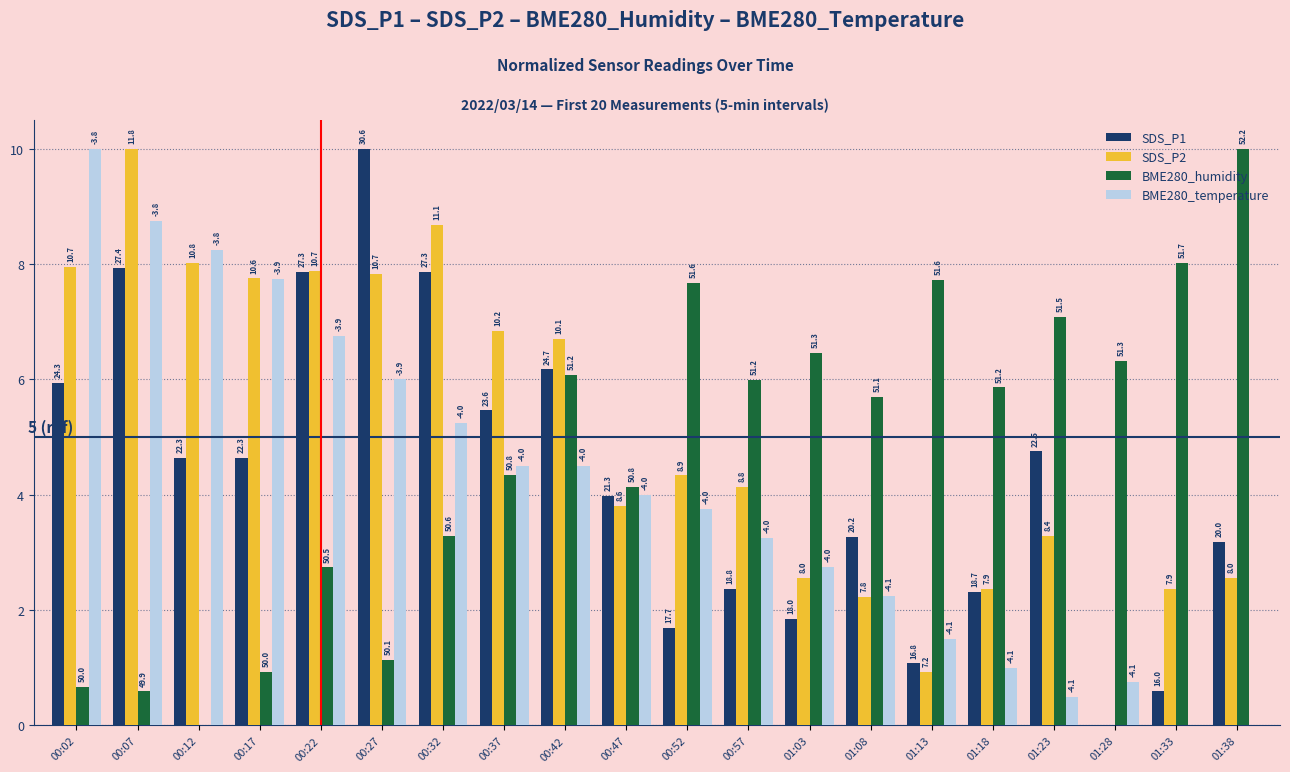

Reading left to right, extract all data points from this chart.

SDS_P1: 00:02=5.9	00:07=7.9	00:12=4.6	00:17=4.6	00:22=7.9	00:27=10.0	00:32=7.9	00:37=5.5	00:42=6.2	00:47=4.0	00:52=1.7	00:57=2.4	01:03=1.9	01:08=3.3	01:13=1.1	01:18=2.3	01:23=4.8	01:28=0.0	01:33=0.6	01:38=3.2
SDS_P2: 00:02=7.9	00:07=10.0	00:12=8.0	00:17=7.8	00:22=7.9	00:27=7.8	00:32=8.7	00:37=6.8	00:42=6.7	00:47=3.8	00:52=4.3	00:57=4.1	01:03=2.6	01:08=2.2	01:13=0.9	01:18=2.4	01:23=3.3	01:28=0.0	01:33=2.4	01:38=2.6
BME280_humidity: 00:02=0.7	00:07=0.6	00:12=0.0	00:17=0.9	00:22=2.7	00:27=1.1	00:32=3.3	00:37=4.3	00:42=6.1	00:47=4.1	00:52=7.7	00:57=6.0	01:03=6.5	01:08=5.7	01:13=7.7	01:18=5.9	01:23=7.1	01:28=6.3	01:33=8.0	01:38=10.0
BME280_temperature: 00:02=10.0	00:07=8.7	00:12=8.2	00:17=7.7	00:22=6.7	00:27=6.0	00:32=5.2	00:37=4.5	00:42=4.5	00:47=4.0	00:52=3.8	00:57=3.2	01:03=2.8	01:08=2.2	01:13=1.5	01:18=1.0	01:23=0.5	01:28=0.8	01:33=0.0	01:38=0.0